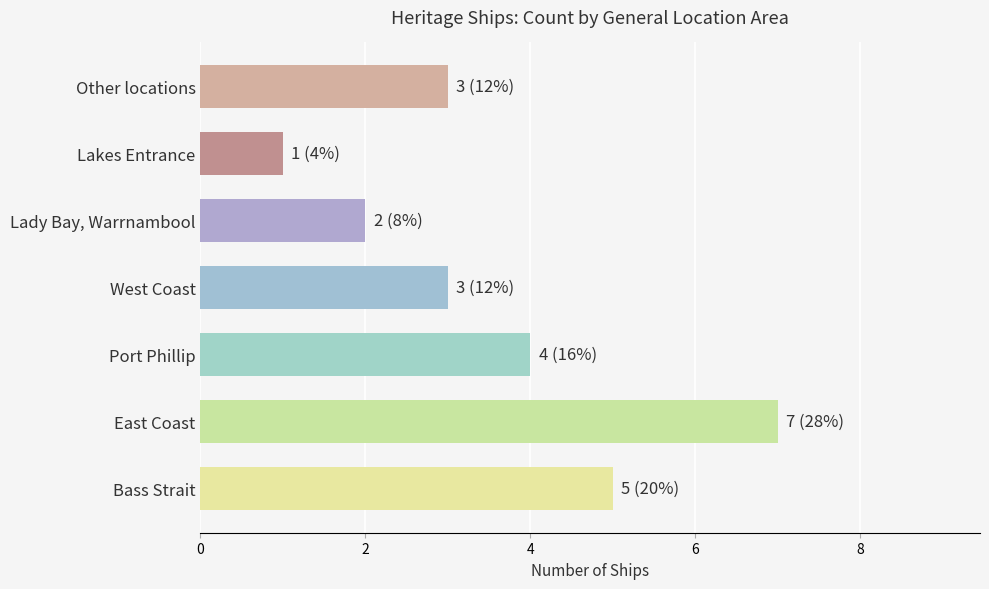

Is it true that the value at Port Phillip is 4?

True